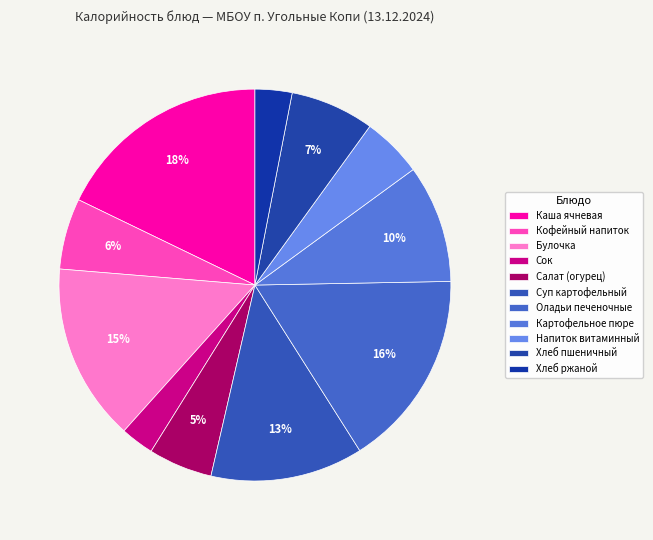

Approximately how many times larger is the value at Кофейный напиток compared to Хлеб ржаной?

1.9